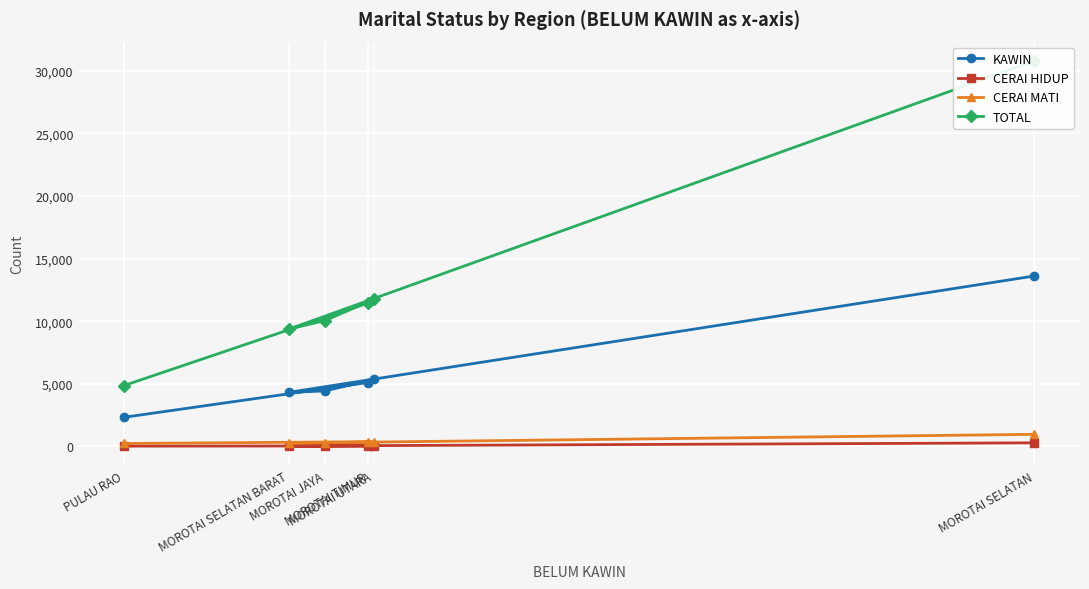

How many data points does each series have?

6